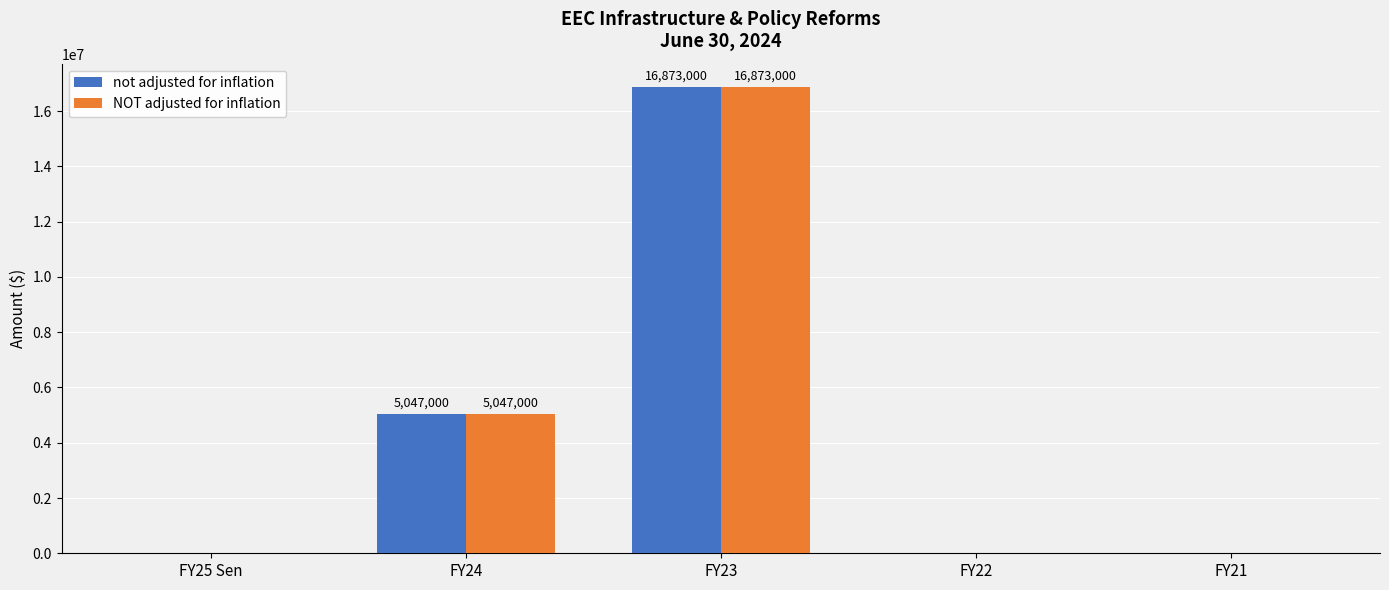

What value does the not adjusted for inflation series have at FY24?

5047000